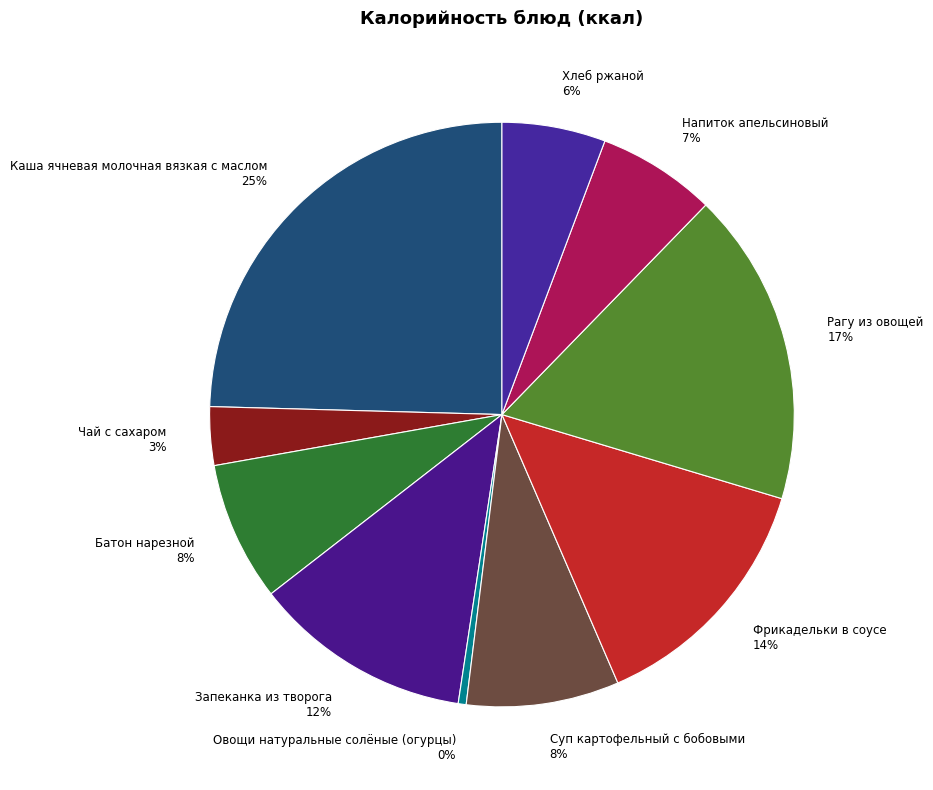

To the nearest percent, what is the average slice percentage?

10%